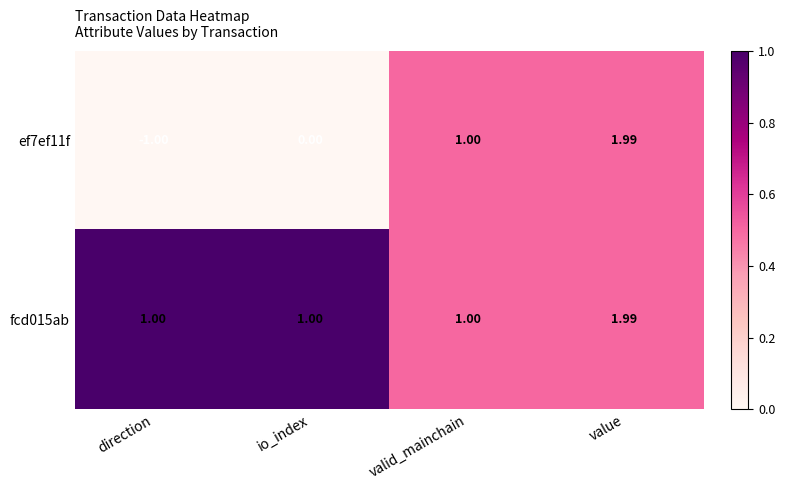

Which label corresponds to the largest value in the chart?

value